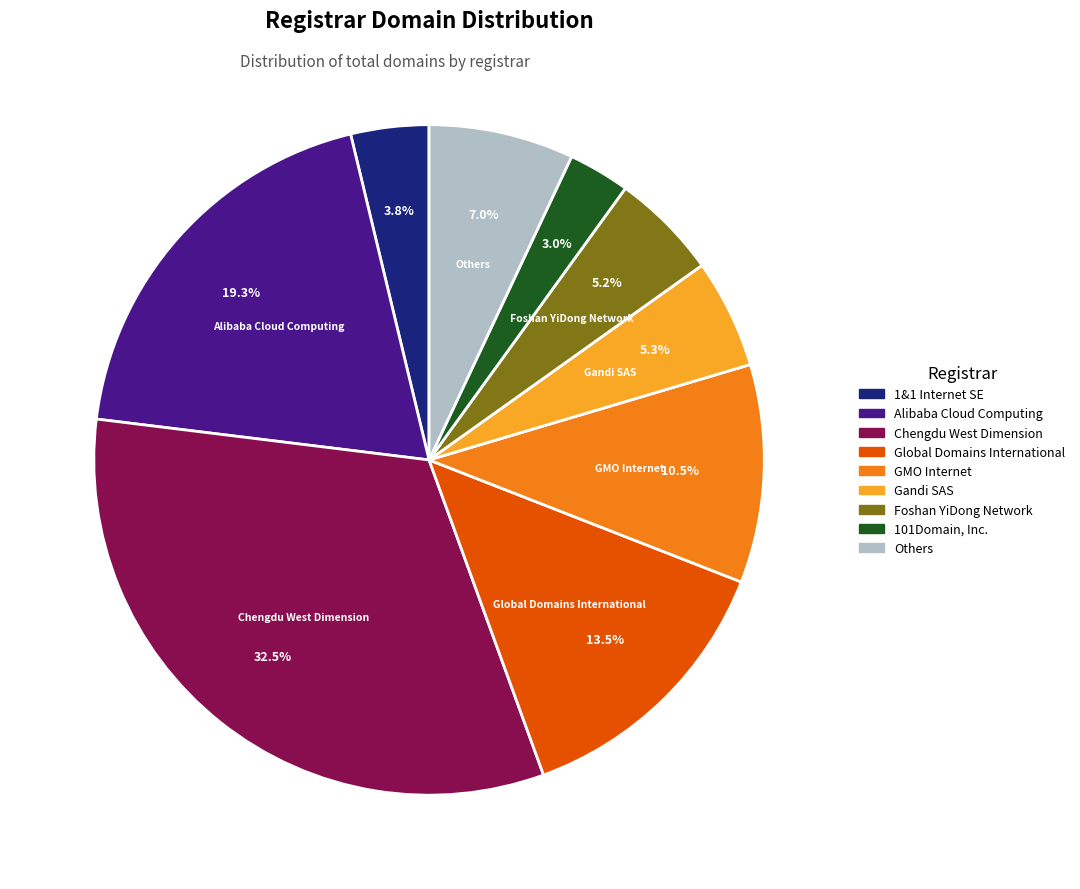

What is the total percentage of 101Domain, Inc. and Alibaba Cloud Computing?

22.3%